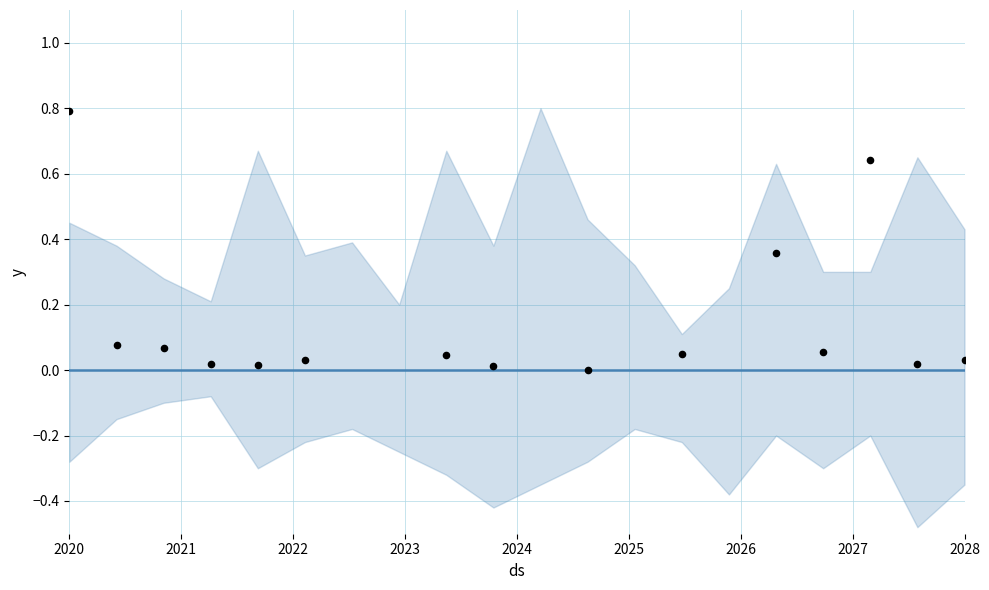

What is the range of X values (max minus min)?

8.0